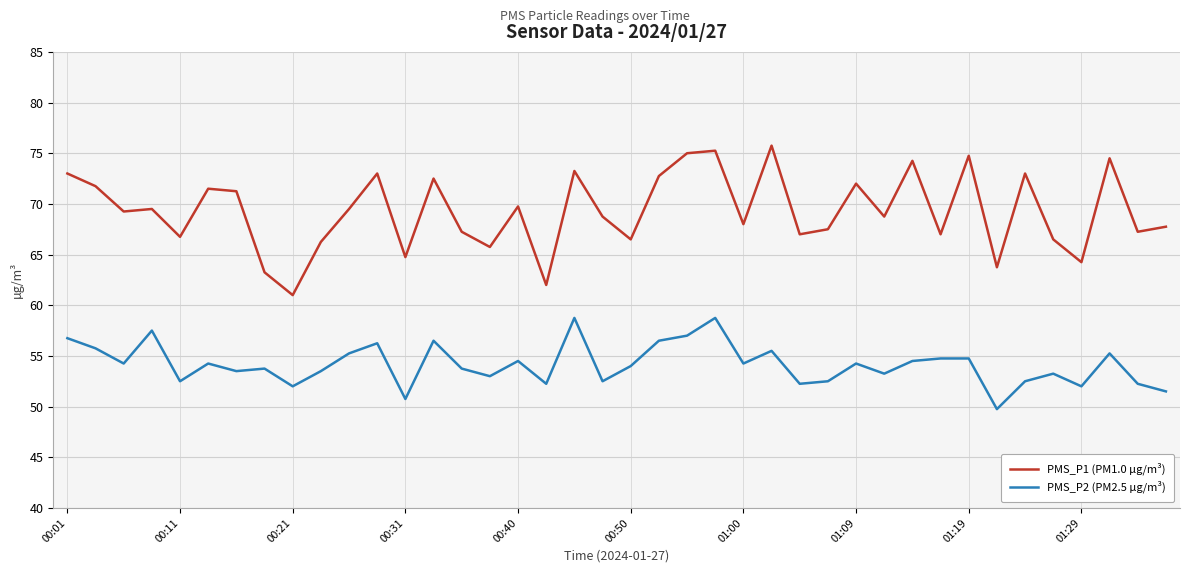

What is the difference between the maximum and minimum values in the PMS_P2 (PM2.5 µg/m³) series?

9.0